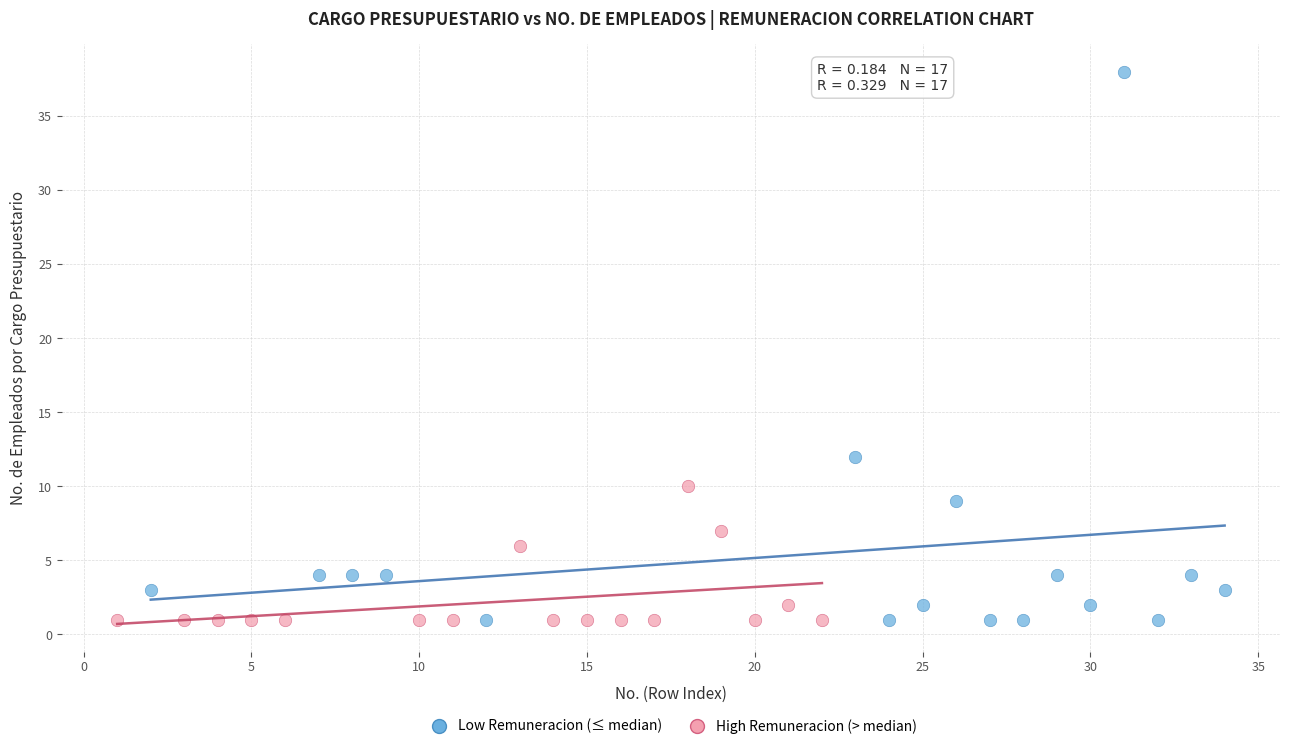

Which series reaches the maximum Y coordinate?

Low Remuneracion (≤ median)